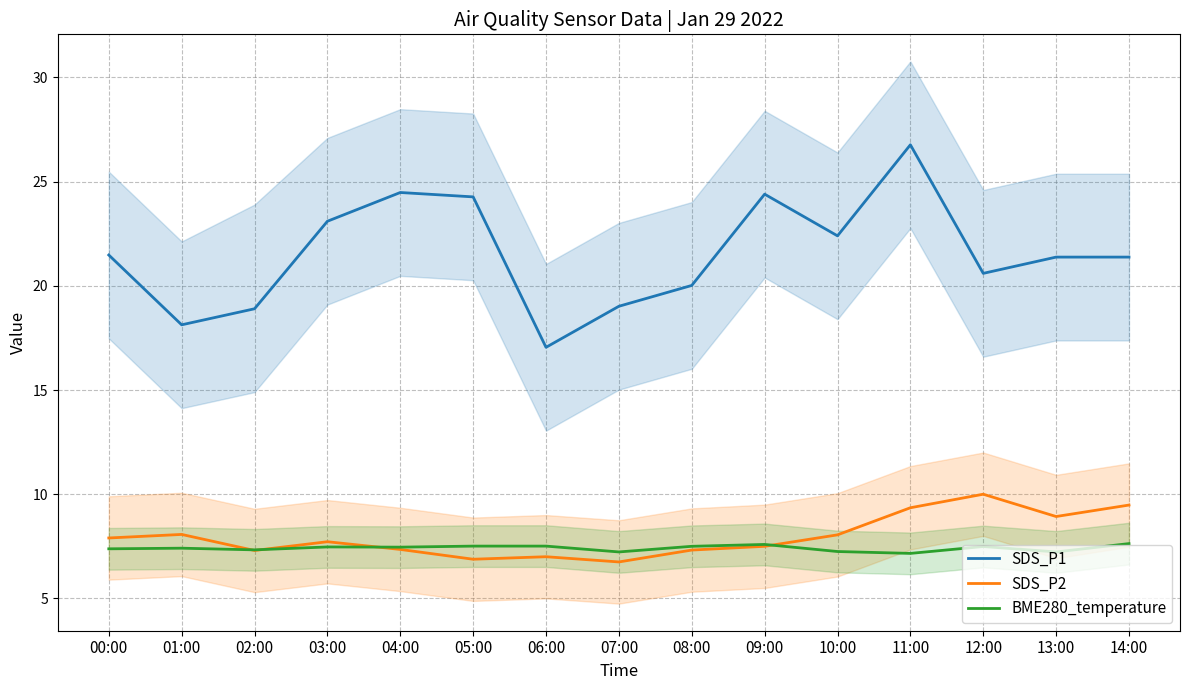

At which label is BME280_temperature closest to 7?

11:00